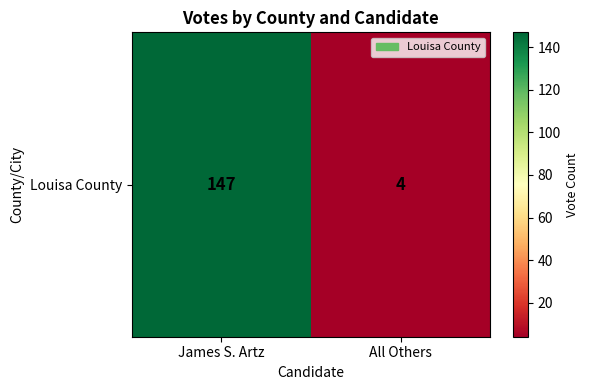

Where is the data nearest to the value 75?

All Others